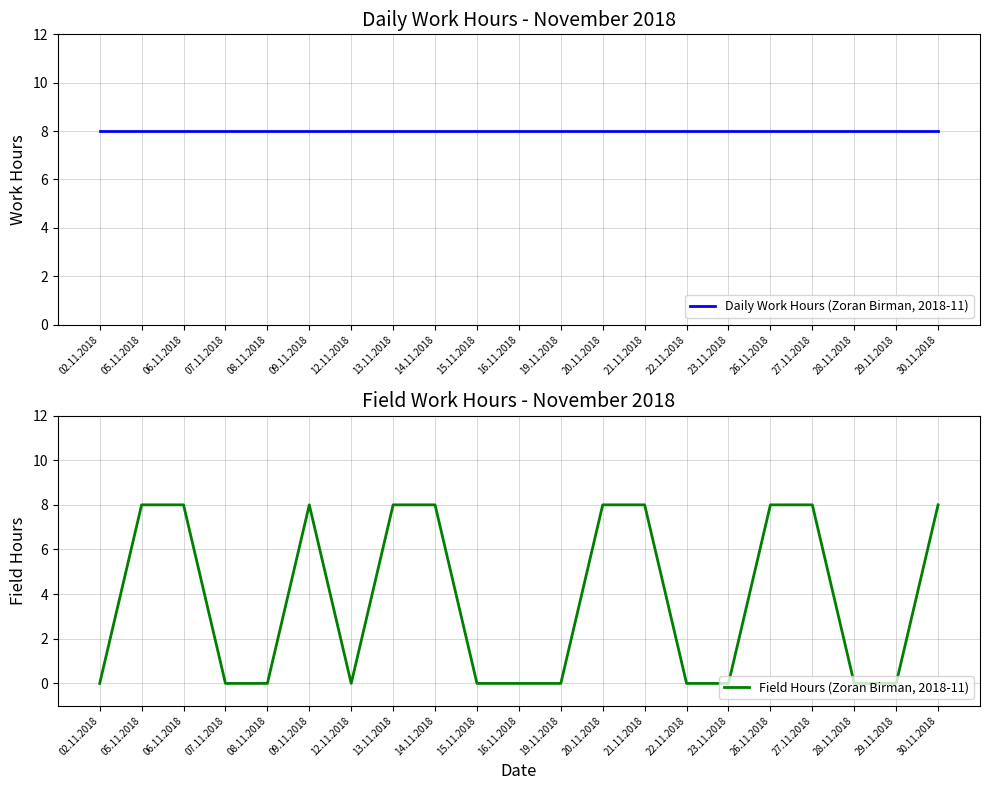

True or false: Field Hours (Zoran Birman, 2018-11) and Daily Work Hours (Zoran Birman, 2018-11) cross at least once.

False